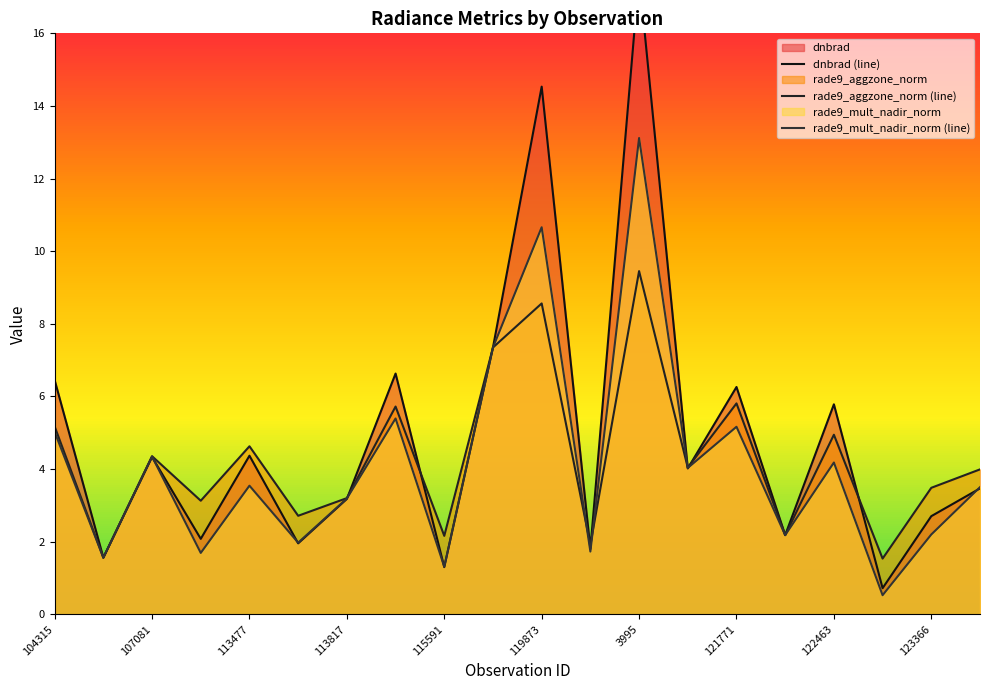

Between 13 and 17, which series saw the biggest shift?

rade9_mult_nadir_norm (line)